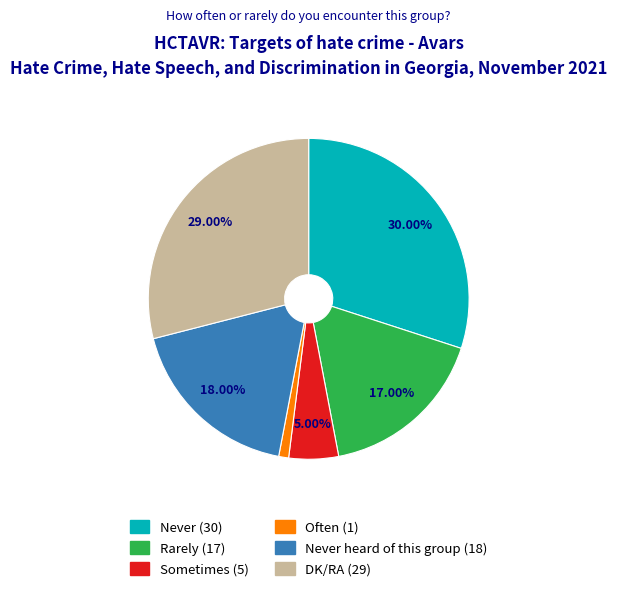

Is there any slice that represents more than half of the pie?

No